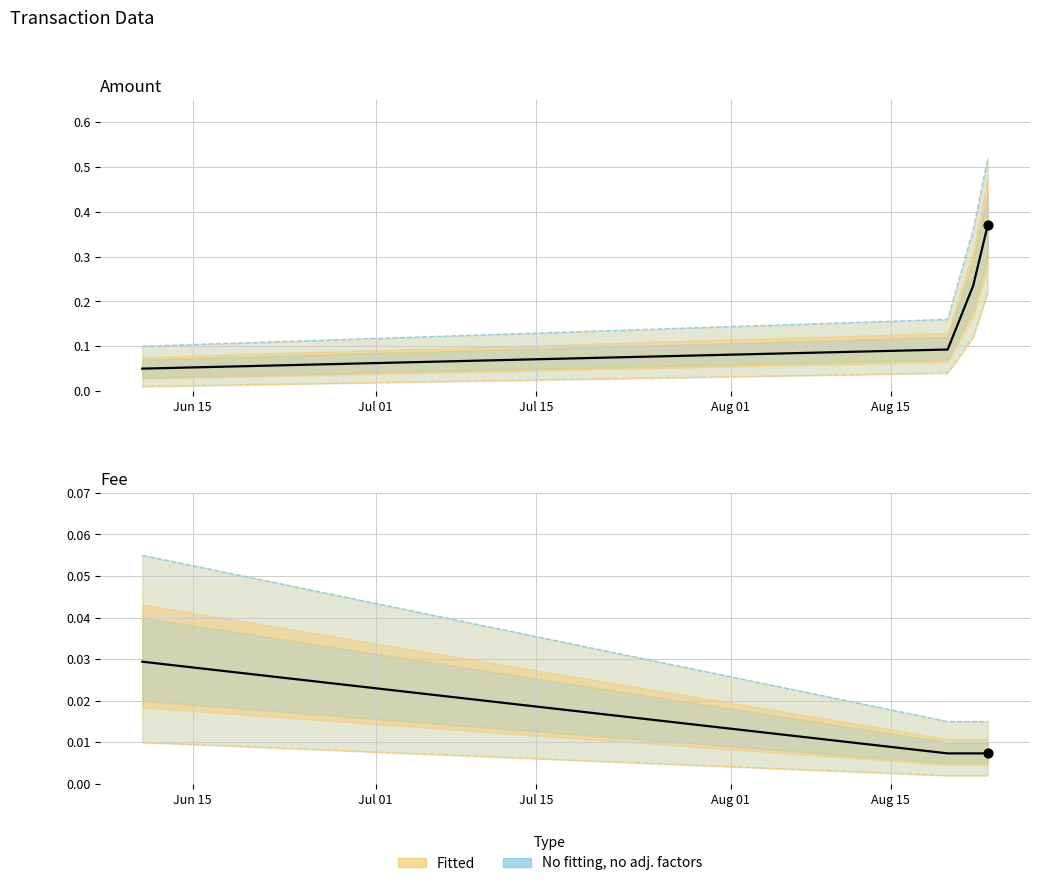

Which series has the largest total across all categories?

Amount